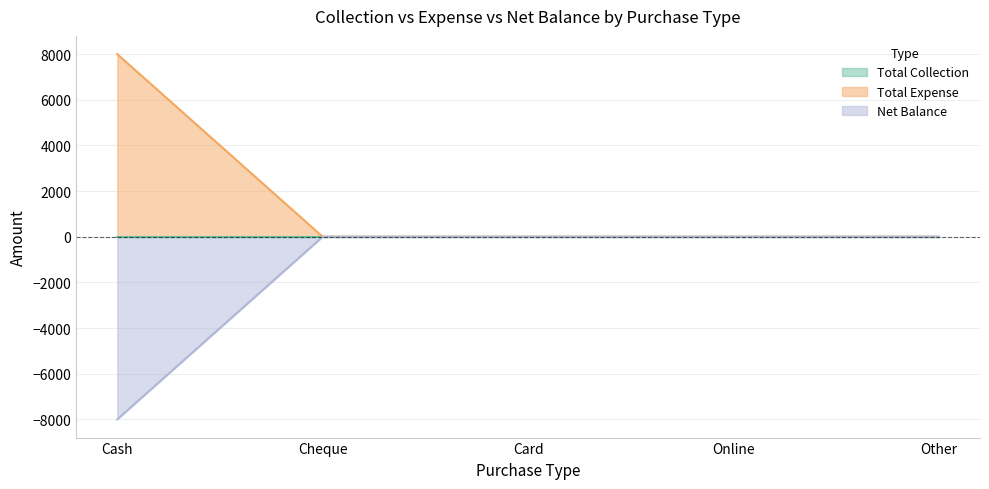

At which label does Total Expense reach its minimum?

Cheque